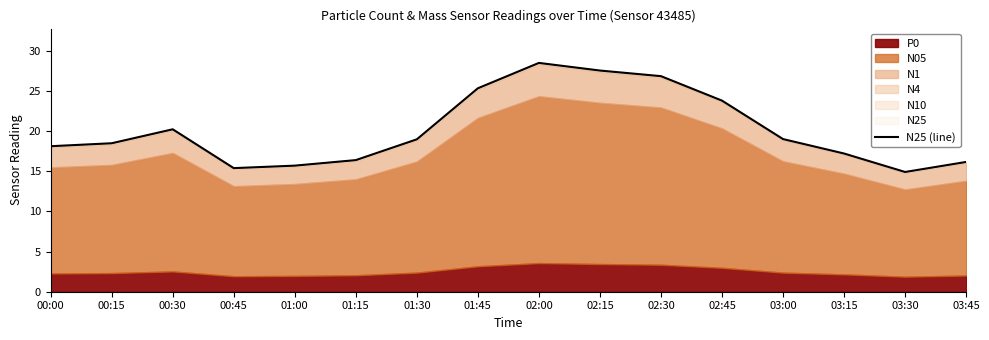

What is the greatest value displayed?

28.5